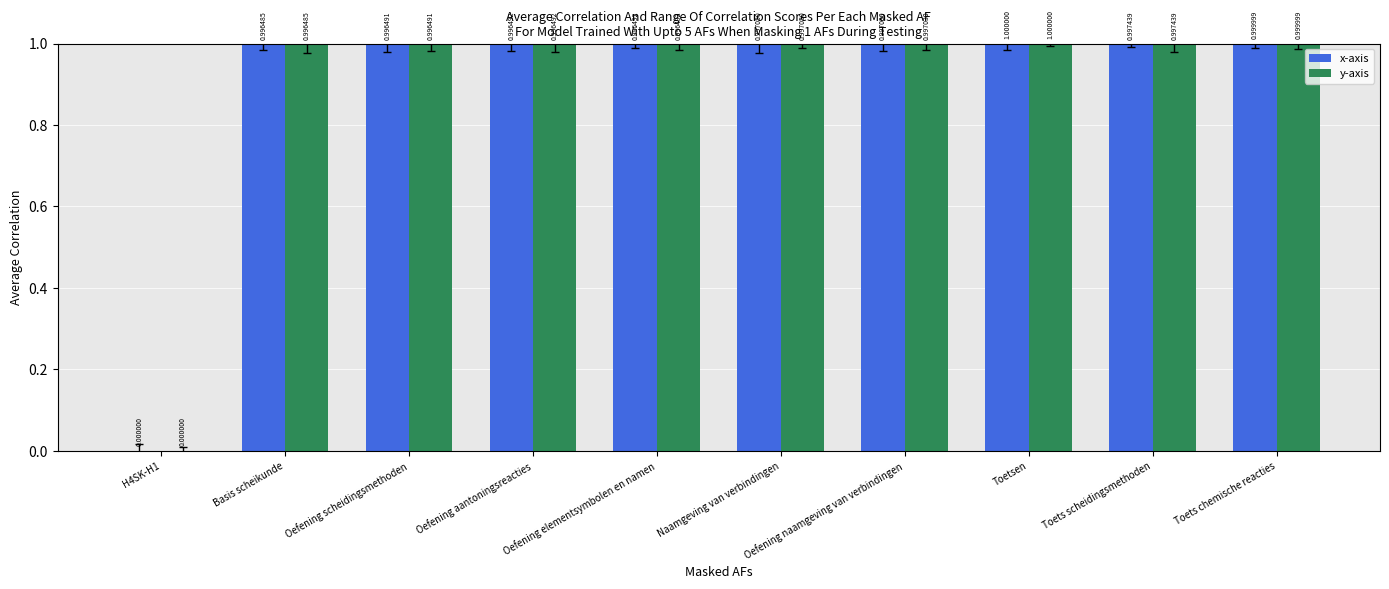

Reading right to left, extract all data points from this chart.

x-axis: Toets chemische reacties=1.0	Toets scheidingsmethoden=1.0	Toetsen=1.0	Oefening naamgeving van verbindingen=1.0	Naamgeving van verbindingen=1.0	Oefening elementsymbolen en namen=1.0	Oefening aantoningsreacties=1.0	Oefening scheidingsmethoden=1.0	Basis scheikunde=1.0	H4SK-H1=0.0
y-axis: Toets chemische reacties=1.0	Toets scheidingsmethoden=1.0	Toetsen=1.0	Oefening naamgeving van verbindingen=1.0	Naamgeving van verbindingen=1.0	Oefening elementsymbolen en namen=1.0	Oefening aantoningsreacties=1.0	Oefening scheidingsmethoden=1.0	Basis scheikunde=1.0	H4SK-H1=0.0